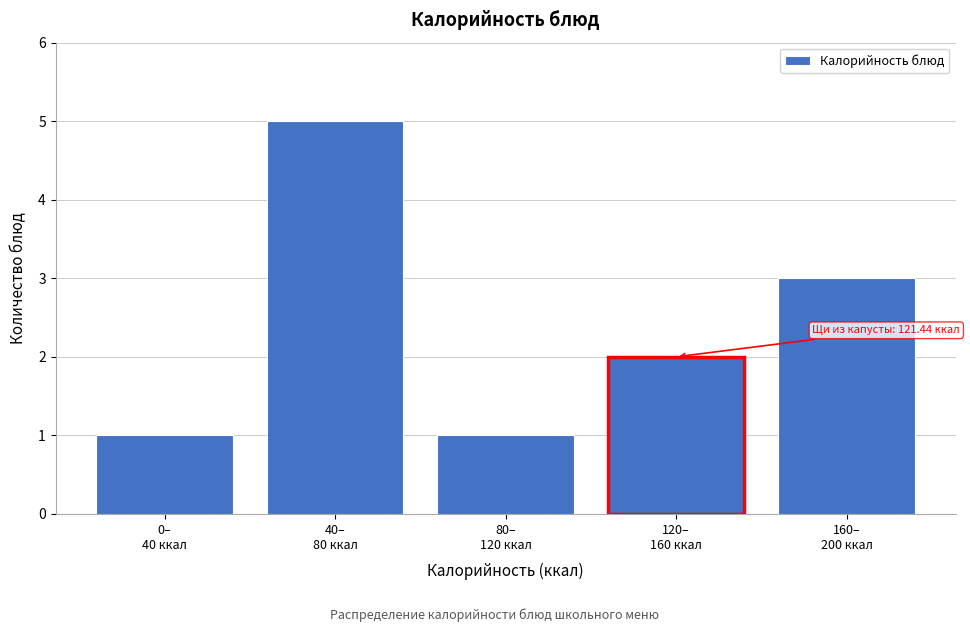

Reading right to left, list all the values displayed in this chart.

3	2	1	5	1